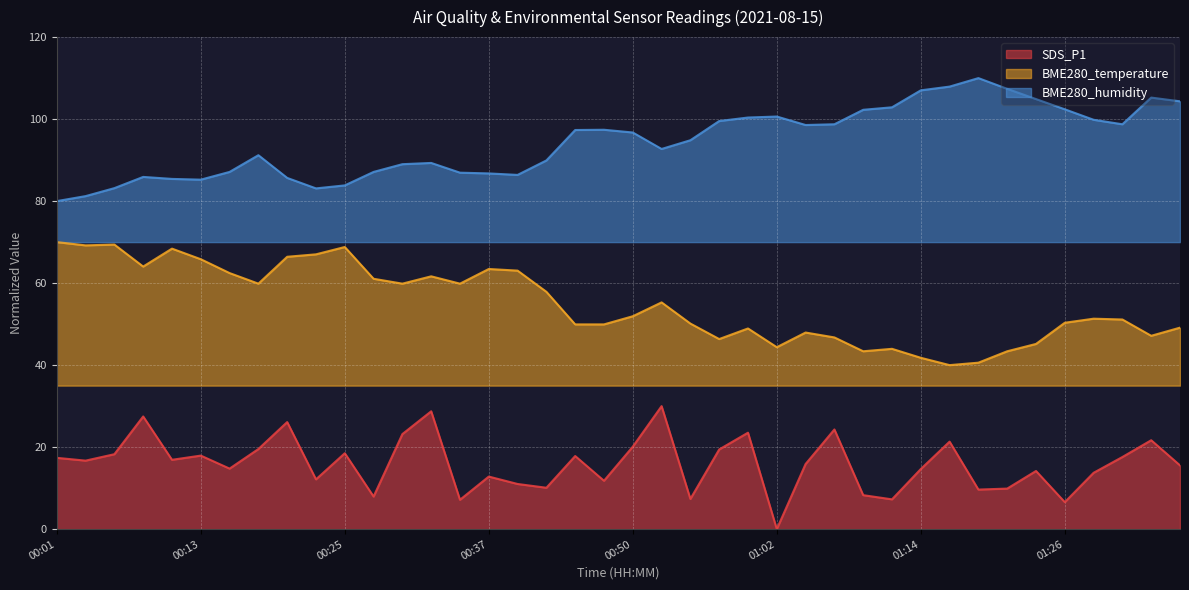

What is the difference between the SDS_P1 values at 01:19 and 01:34?

12.0